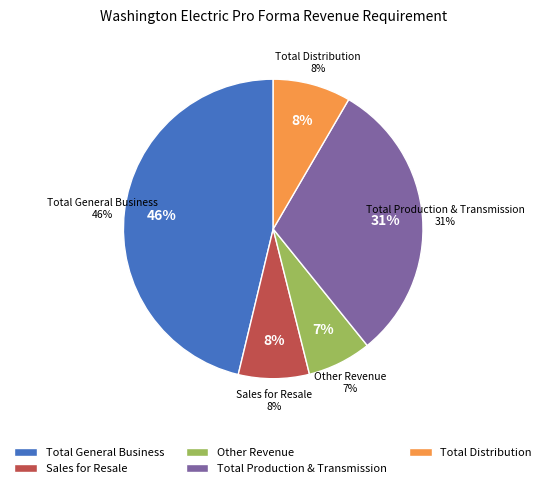

True or false: Total Production & Transmission accounts for 31% of the total.

True